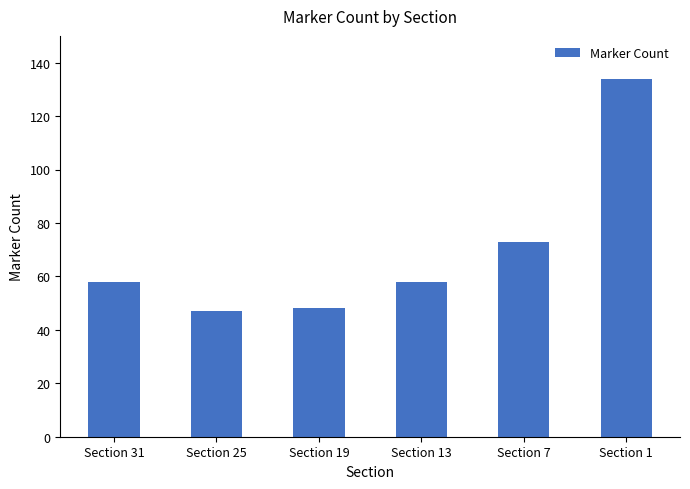

Count the number of categories in the chart.

6